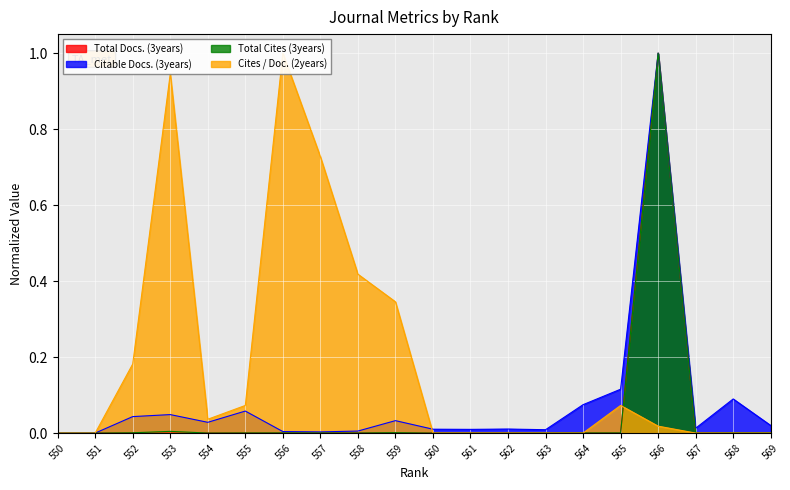

Which label corresponds to the largest value in the chart?

566